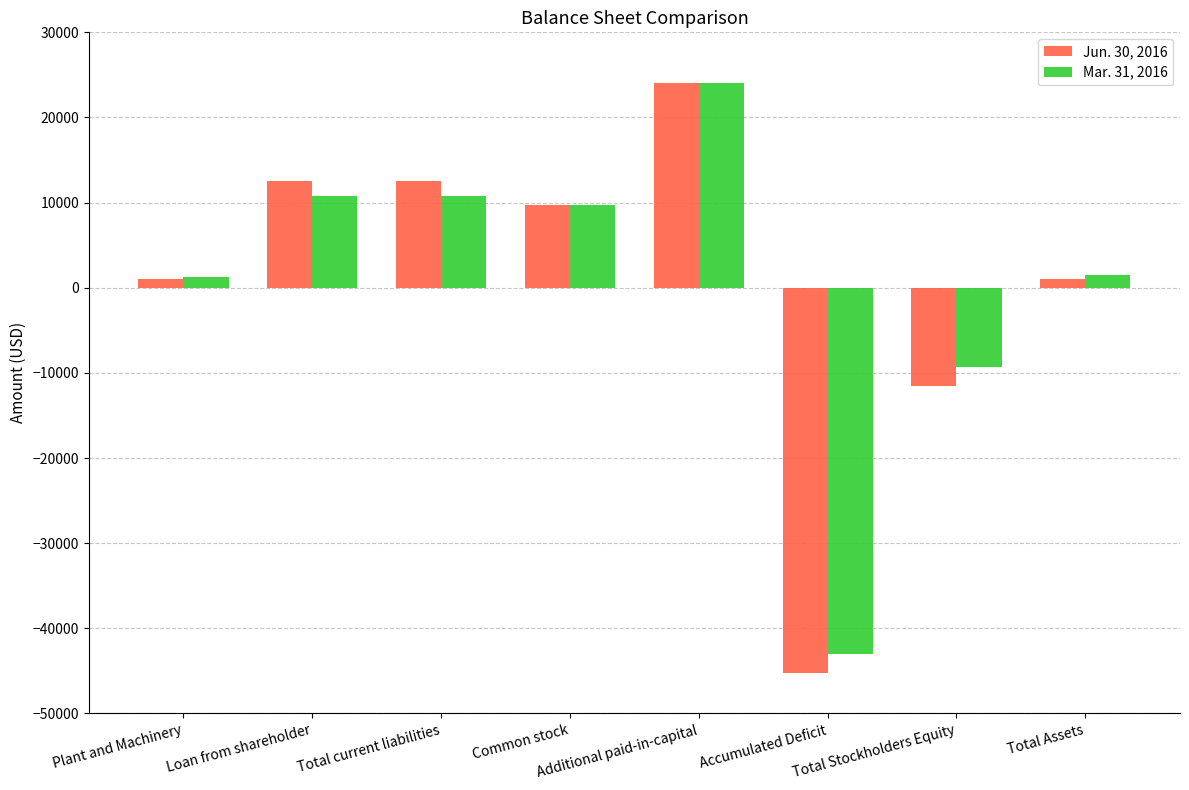

How many bars are there in total?

16